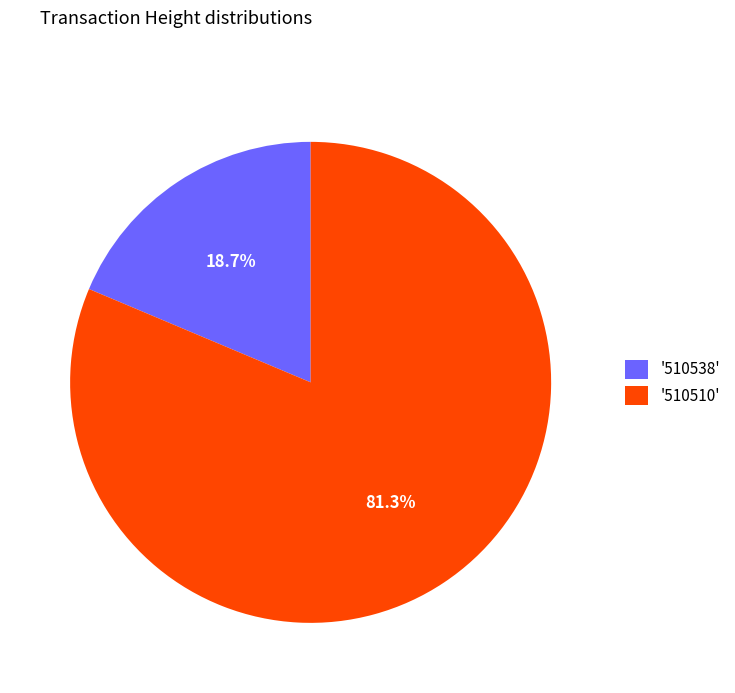

Which has a higher value, '510510' or '510538'?

'510510'